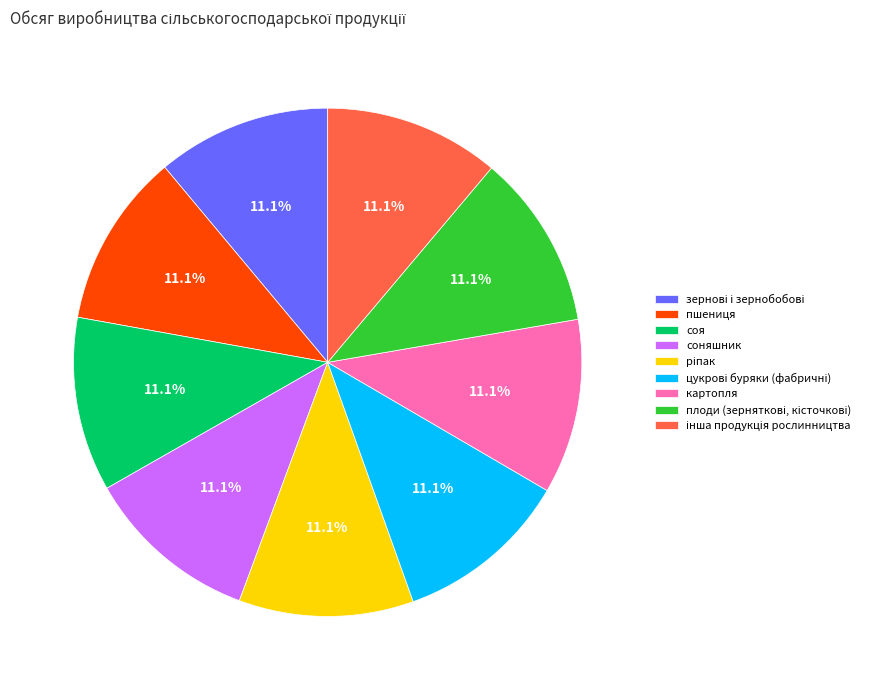

Is there any slice that represents more than half of the pie?

No